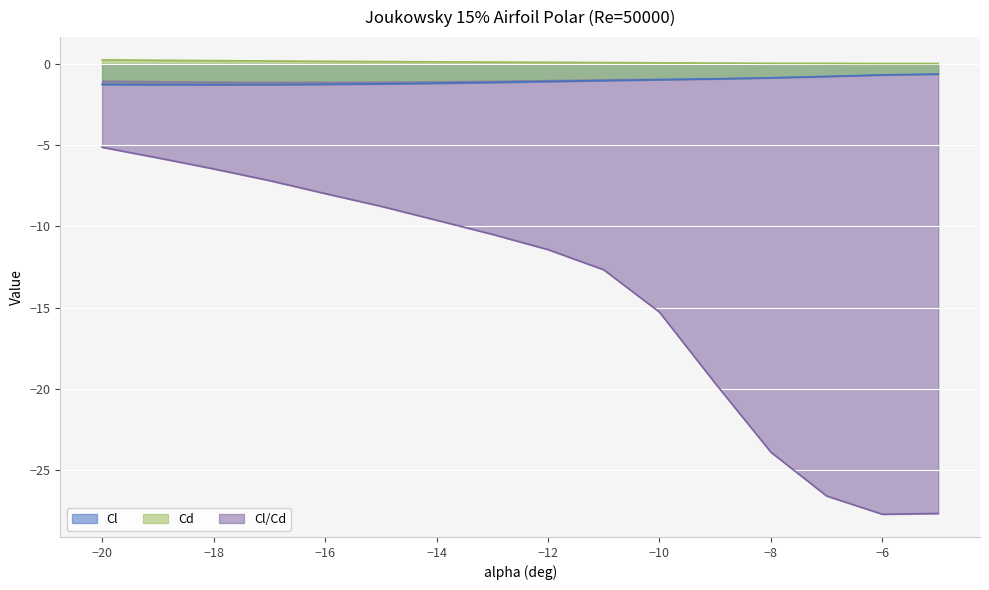

At -18, list the series in order from smallest to largest.

Cl/Cd, Cl, Cd